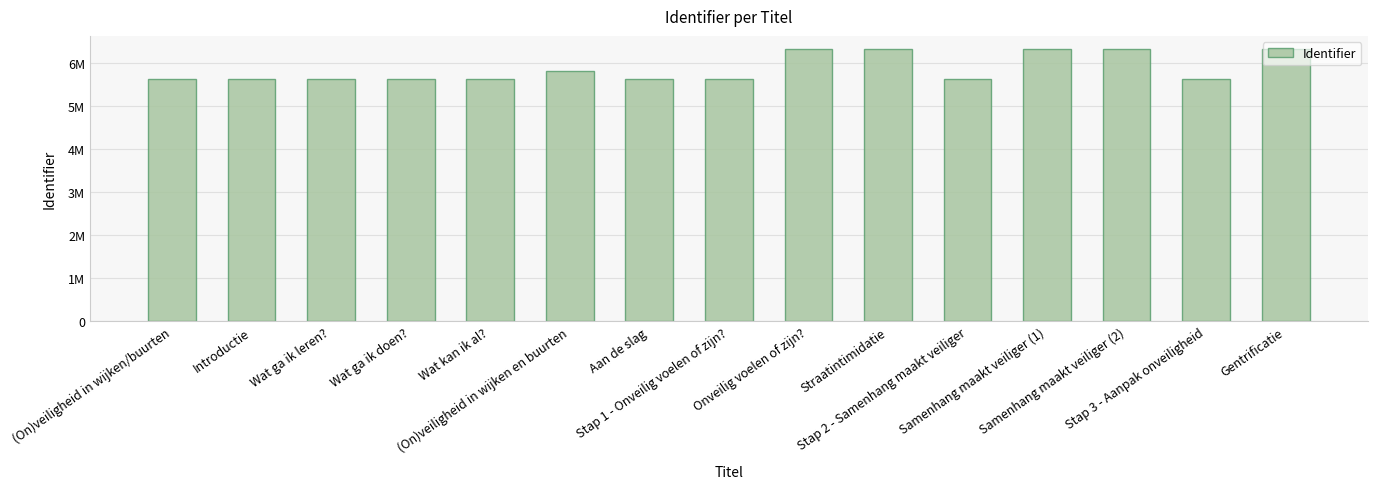

Does the chart contain any negative values?

No